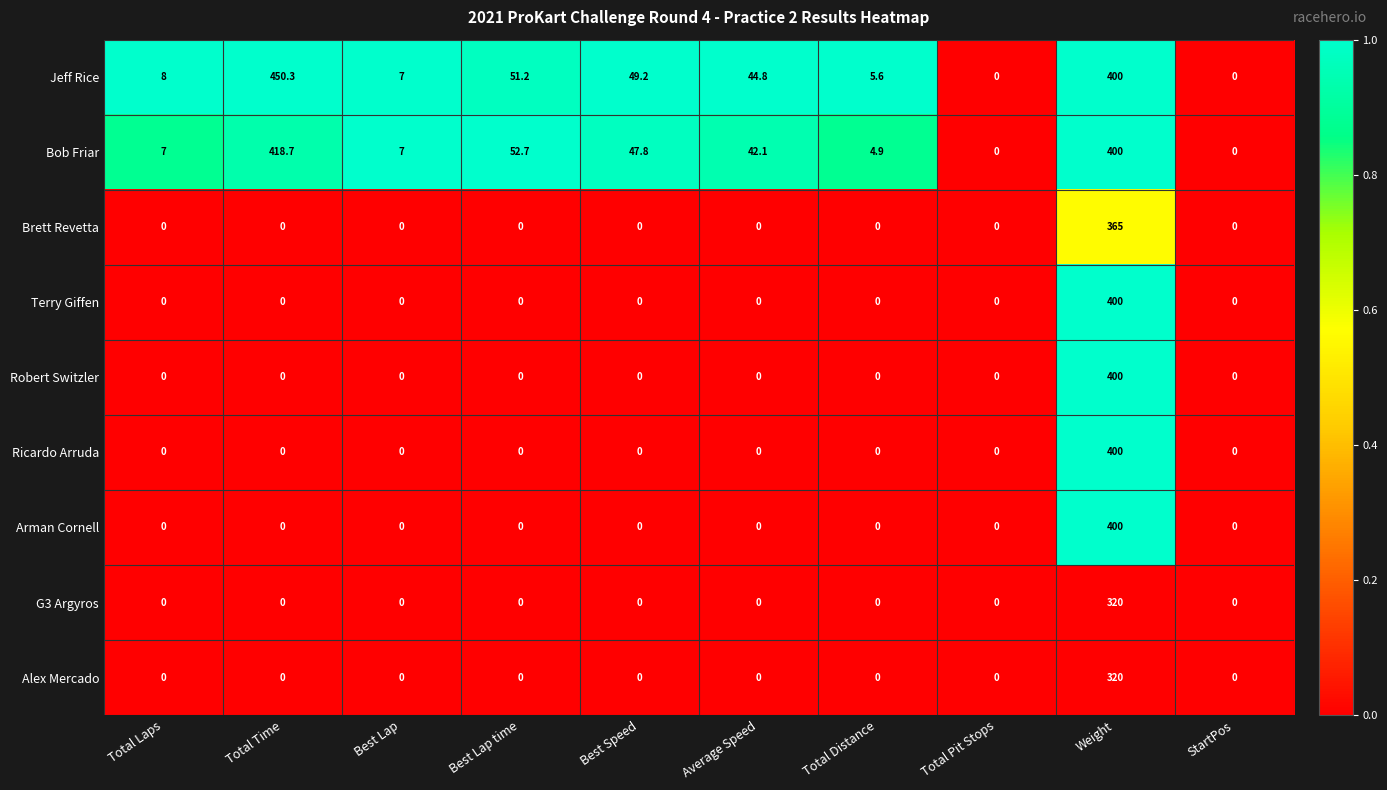

What is the average value of the Alex Mercado series?

32.0